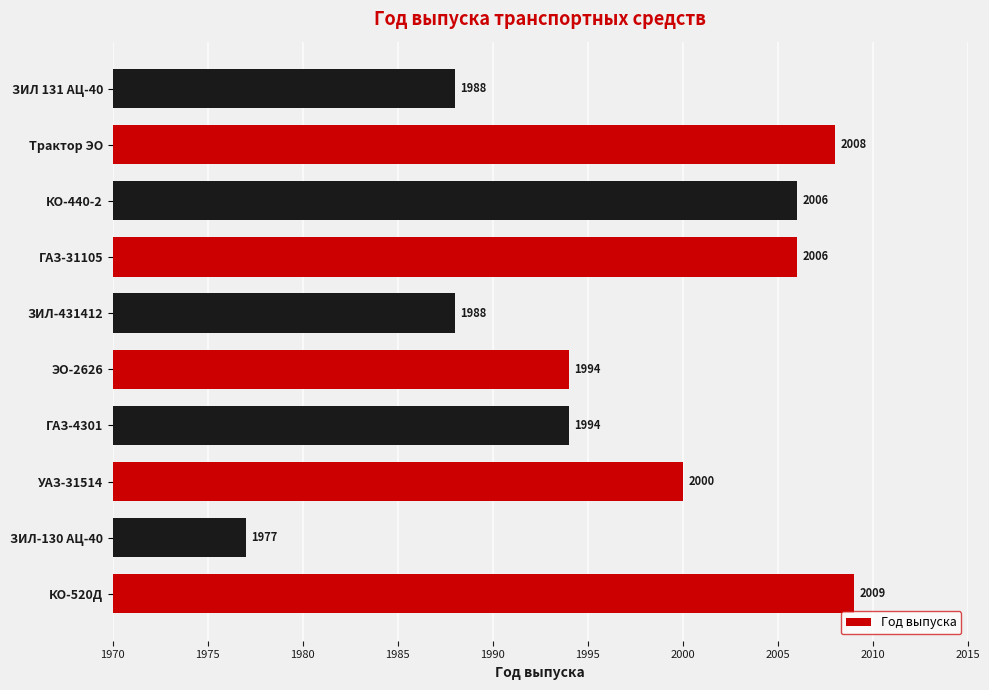

How many data points does each series have?

10